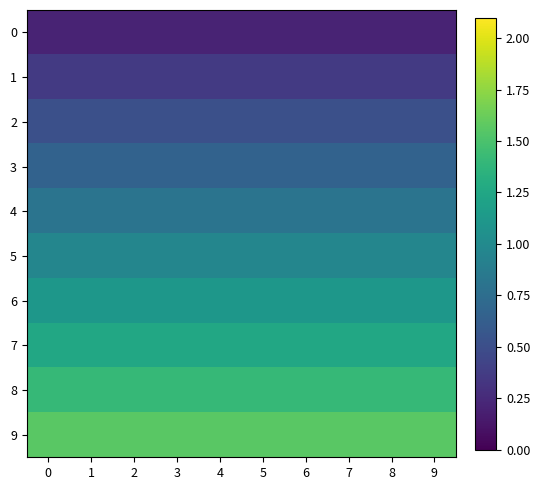

Reading left to right, extract all data points from this chart.

0: 0=0.2	1=0.2	2=0.2	3=0.2	4=0.2	5=0.2	6=0.2	7=0.2	8=0.2	9=0.2
1: 0=0.4	1=0.4	2=0.4	3=0.4	4=0.4	5=0.4	6=0.4	7=0.4	8=0.4	9=0.4
2: 0=0.5	1=0.5	2=0.5	3=0.5	4=0.5	5=0.5	6=0.5	7=0.5	8=0.5	9=0.5
3: 0=0.7	1=0.7	2=0.7	3=0.7	4=0.7	5=0.7	6=0.7	7=0.7	8=0.7	9=0.7
4: 0=0.8	1=0.8	2=0.8	3=0.8	4=0.8	5=0.8	6=0.8	7=0.8	8=0.8	9=0.8
5: 0=1.0	1=1.0	2=1.0	3=1.0	4=1.0	5=1.0	6=1.0	7=1.0	8=1.0	9=1.0
6: 0=1.1	1=1.1	2=1.1	3=1.1	4=1.1	5=1.1	6=1.1	7=1.1	8=1.1	9=1.1
7: 0=1.3	1=1.3	2=1.3	3=1.3	4=1.3	5=1.3	6=1.3	7=1.3	8=1.3	9=1.3
8: 0=1.4	1=1.4	2=1.4	3=1.4	4=1.4	5=1.4	6=1.4	7=1.4	8=1.4	9=1.4
9: 0=1.6	1=1.6	2=1.6	3=1.6	4=1.6	5=1.6	6=1.6	7=1.6	8=1.6	9=1.6